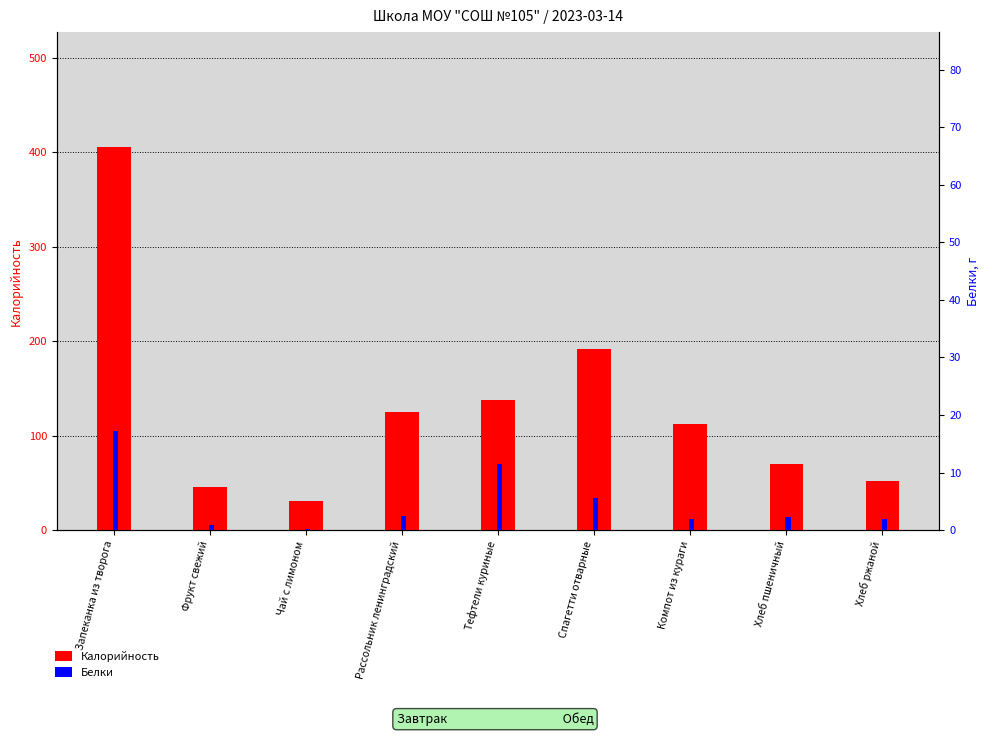

Read the Калорийность value at Тефтели куриные.

138.2